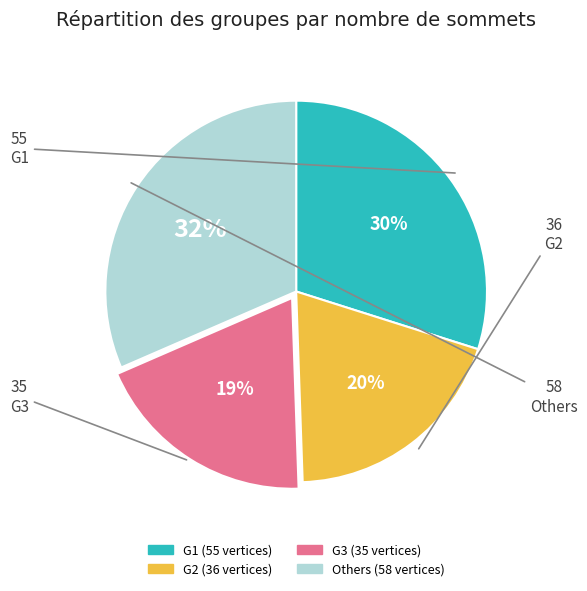

To the nearest percent, what is the average slice percentage?

25%